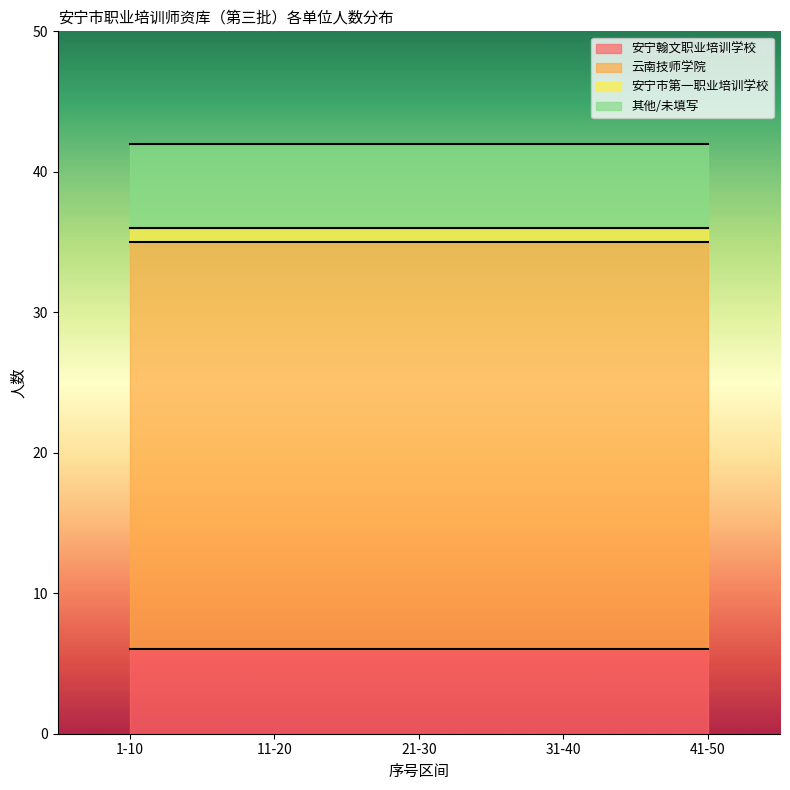

At which category is the sum across all series the highest?

1-10